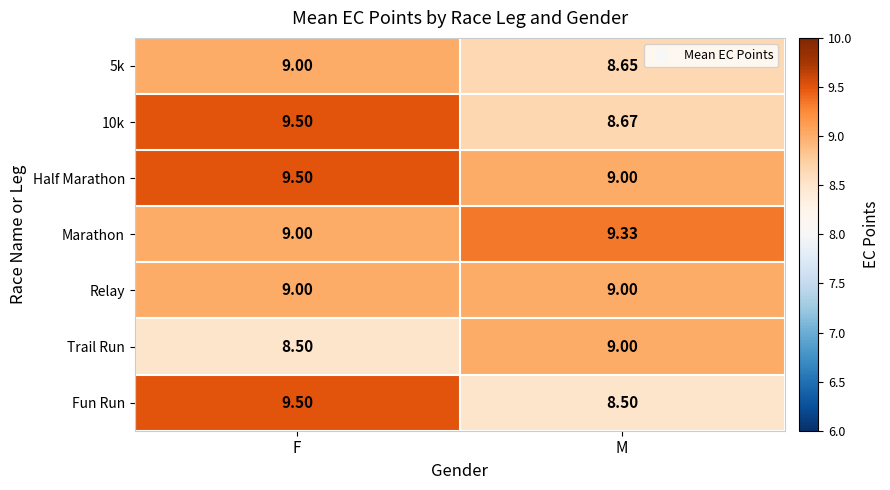

List the labels in order of Marathon value, smallest first.

F, M